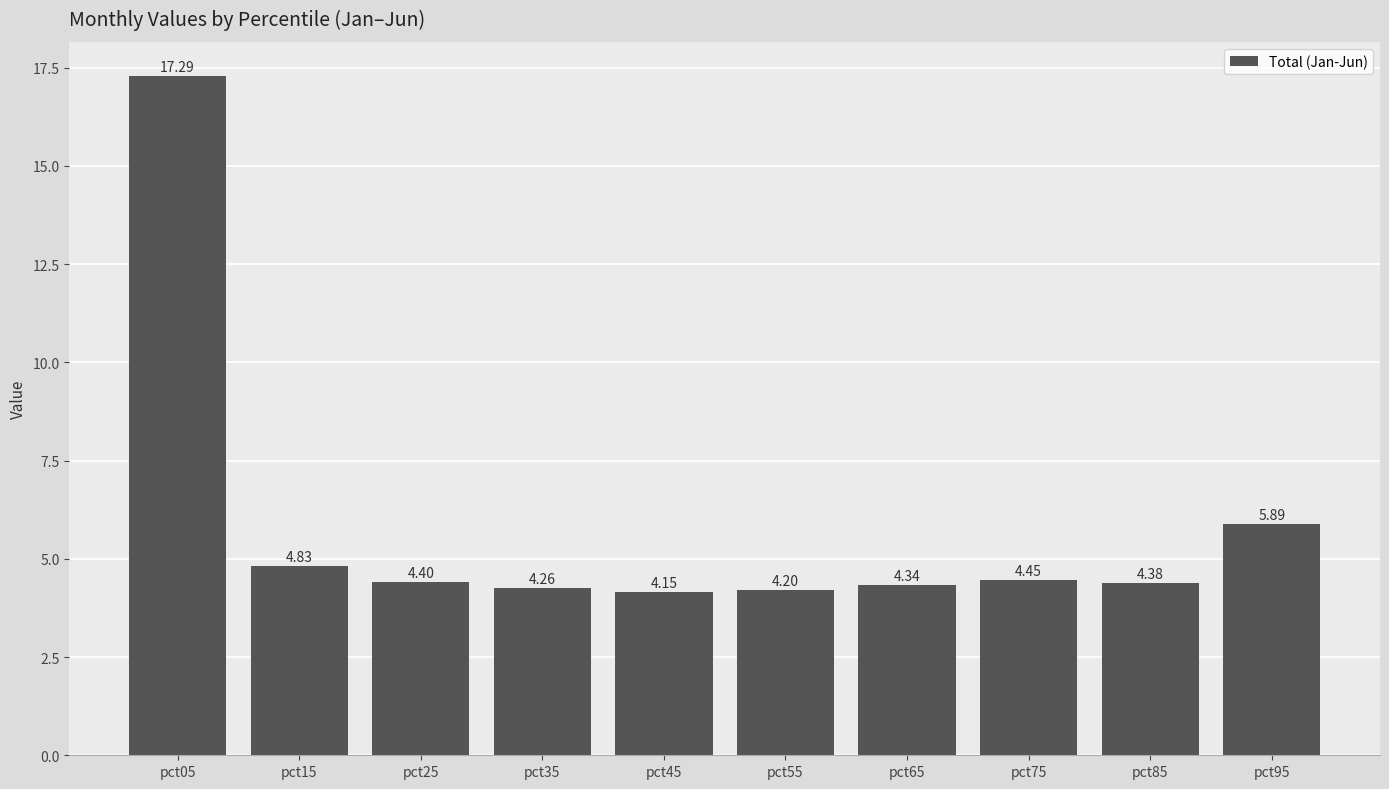

What is the change in value from pct05 to pct85?

-12.9